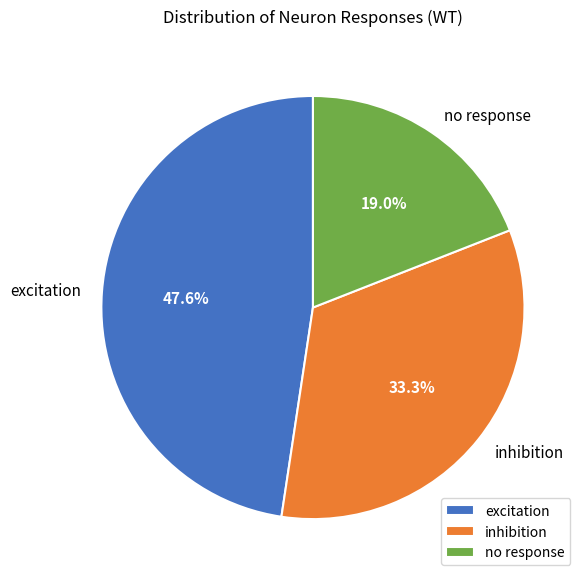

Which has a higher value, excitation or no response?

excitation